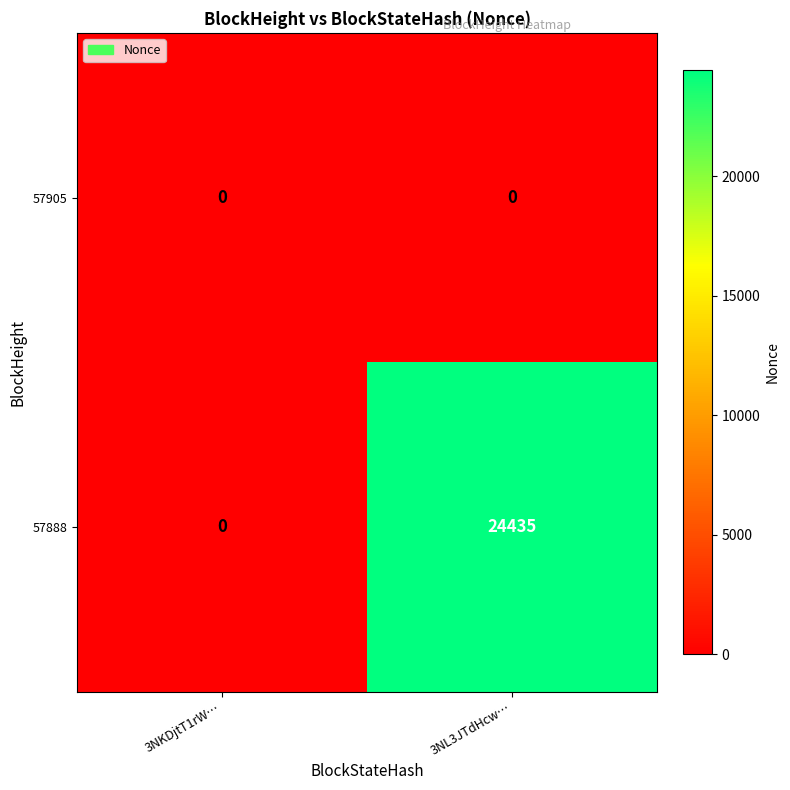

List the series in order of their overall mean, highest first.

57888, 57905